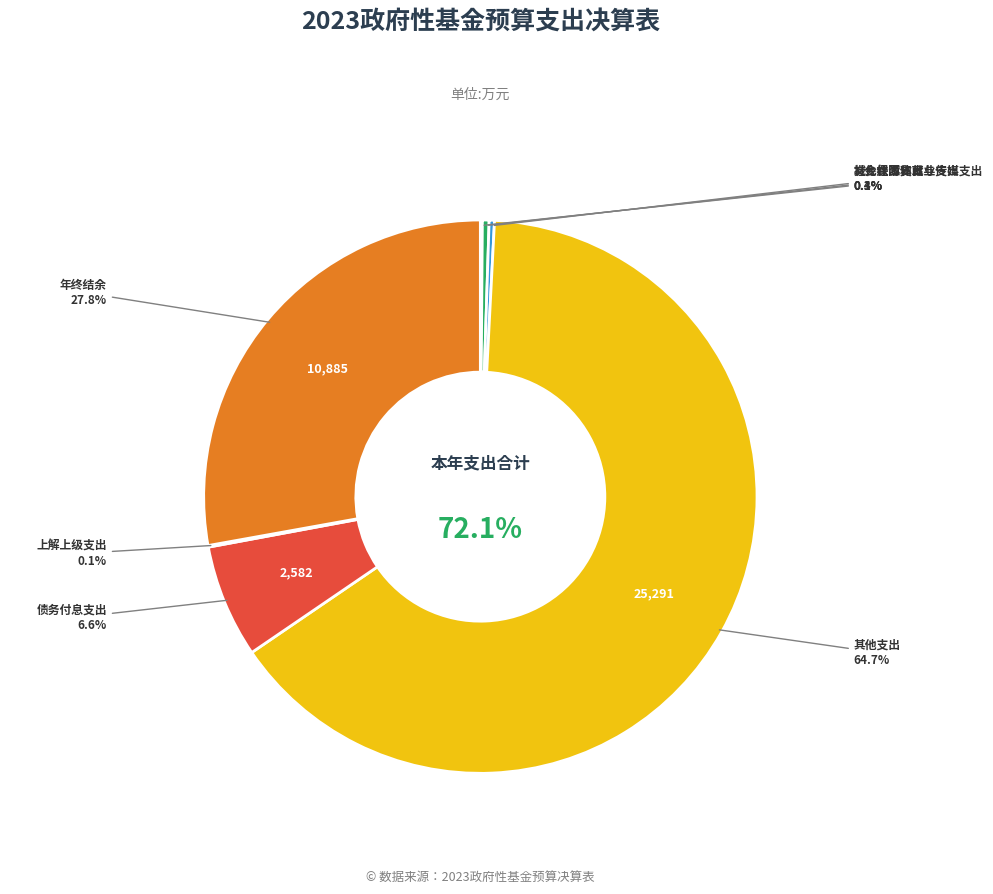

How many slices are in this pie chart?

7